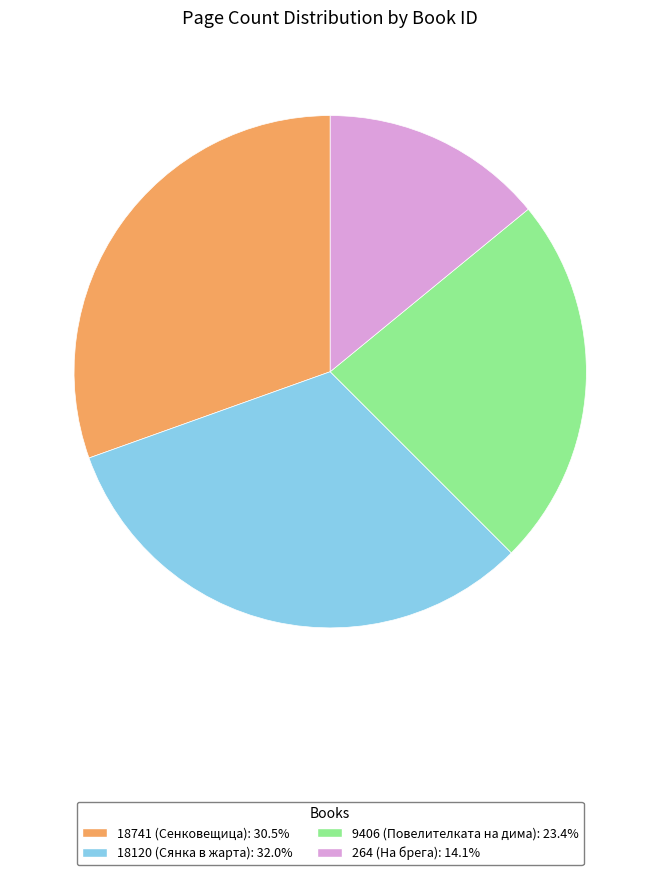

Between 9406 and 18120, which is larger?

18120